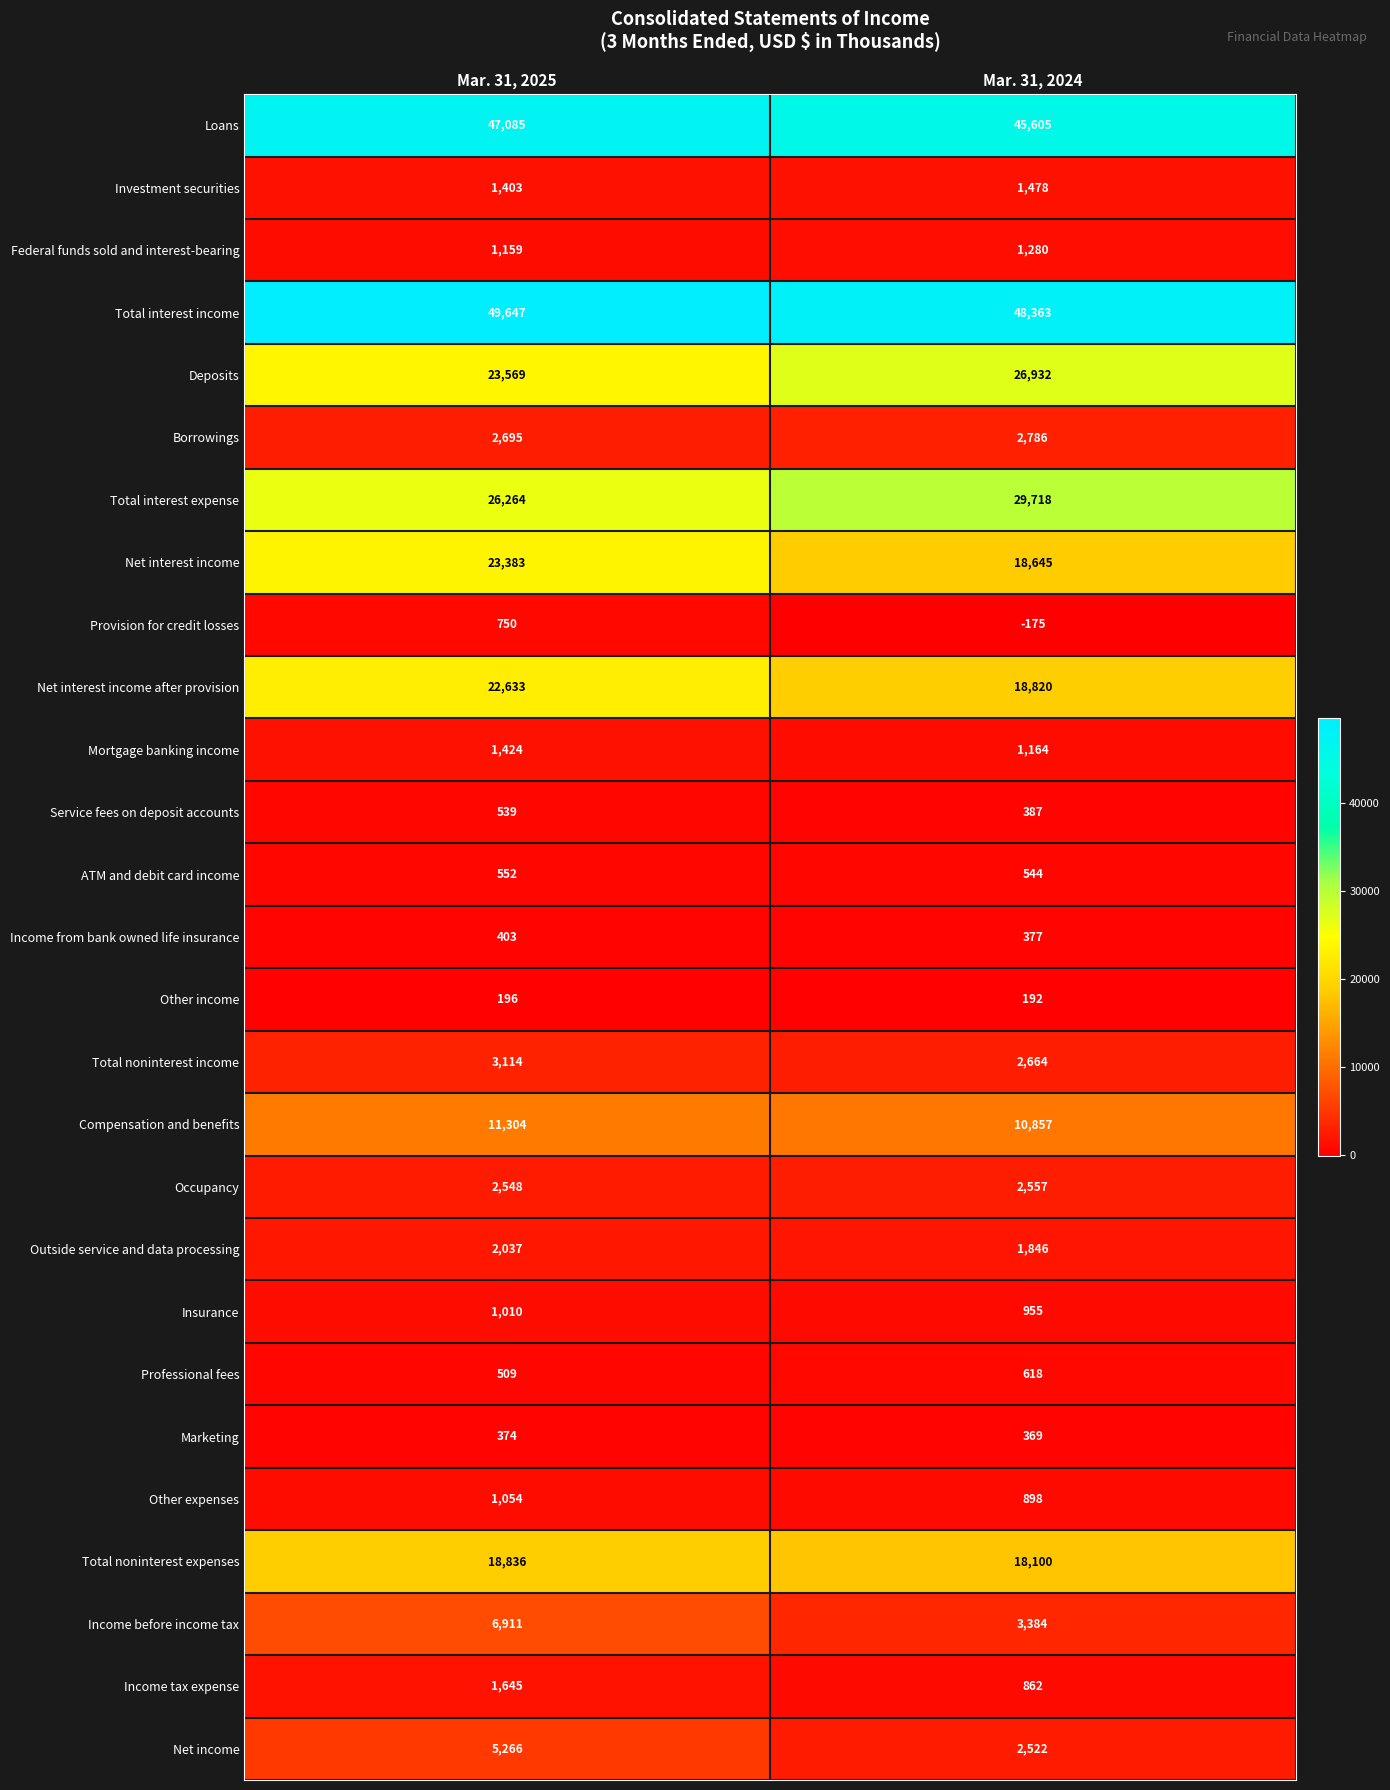

What is the difference between the maximum and minimum values in the Federal funds sold and interest-bearing series?

121